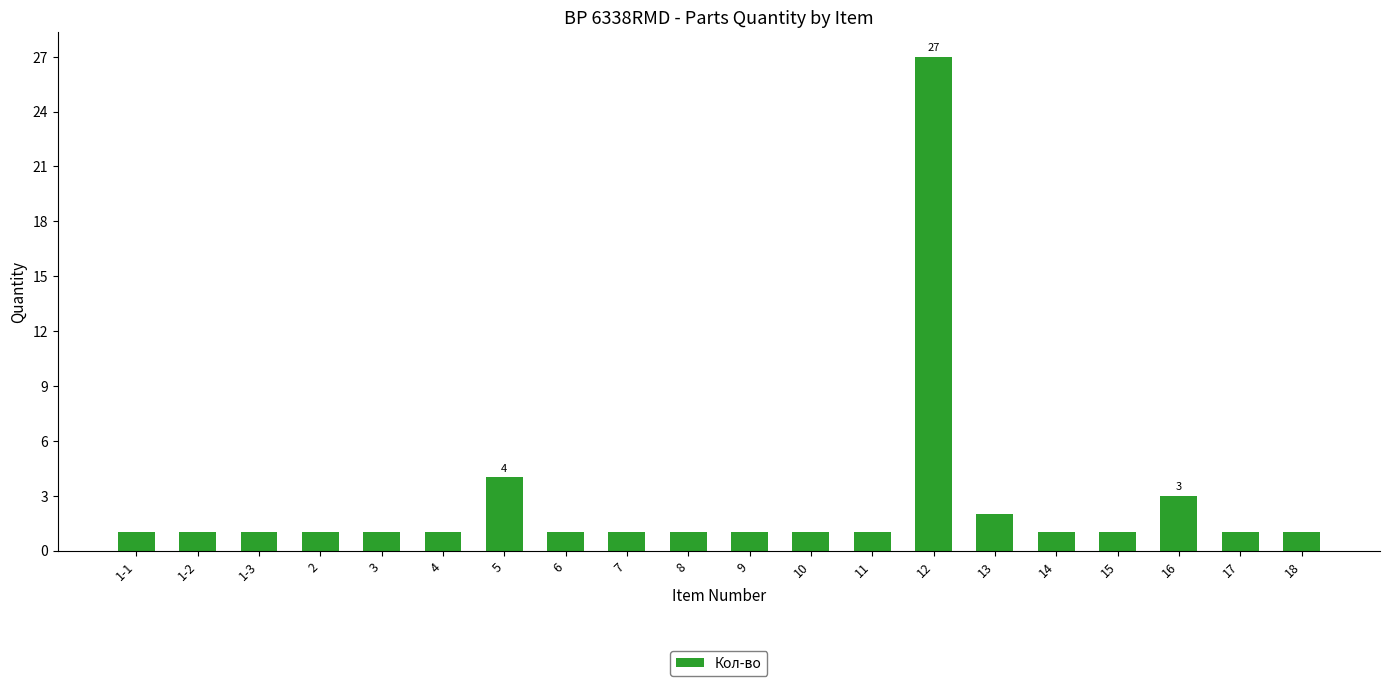

What is the ratio of the value at 6 to the value at 3?

1.0